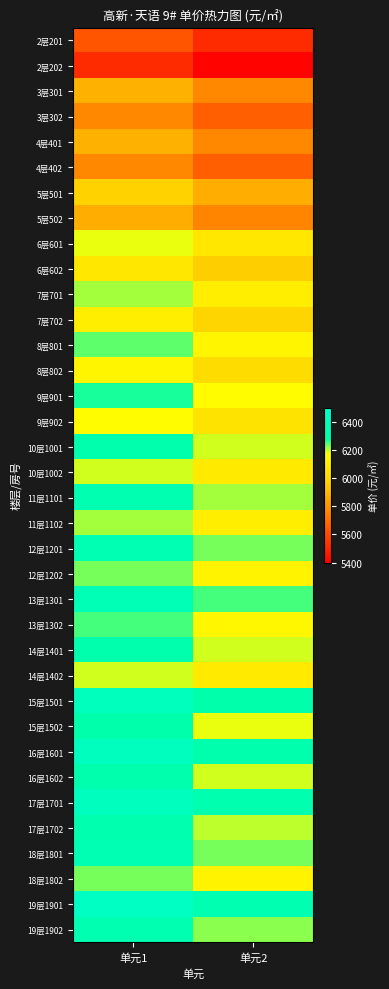

Count the number of categories in the chart.

2